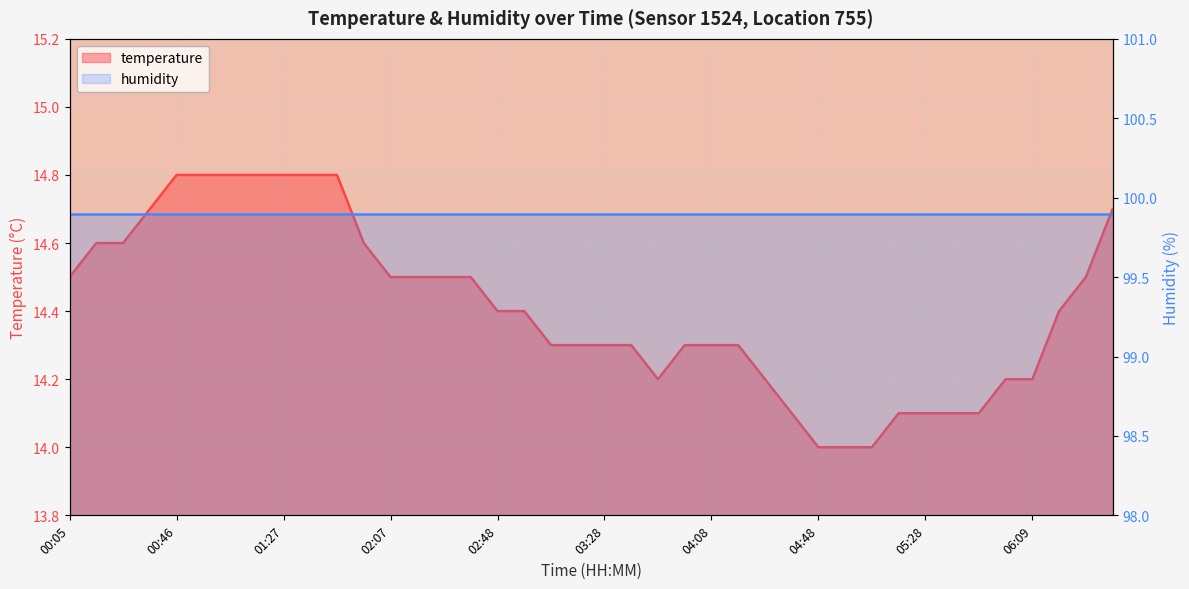

Between 00:46 and 02:27, which is larger?

00:46